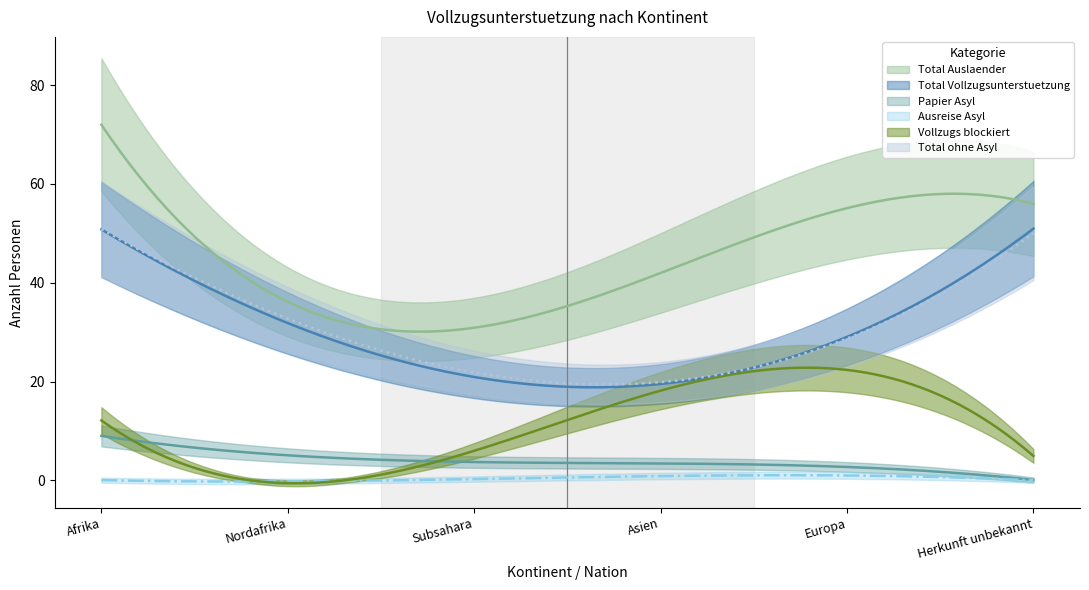

What is the difference between the maximum and minimum values in the Papier Asyl series?

9